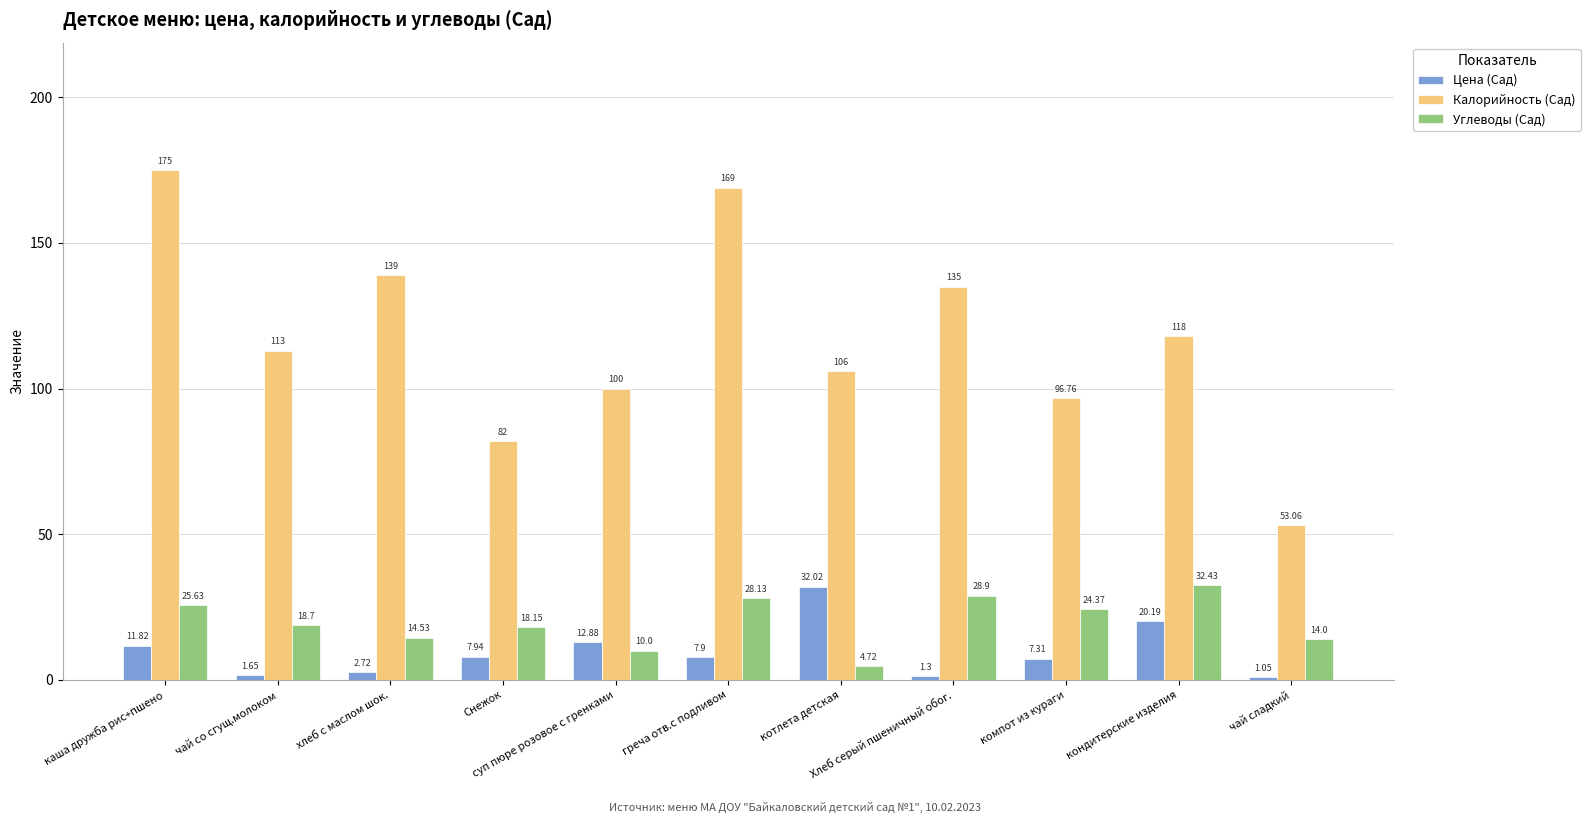

Which series has the widest spread of values?

Калорийность (Сад)